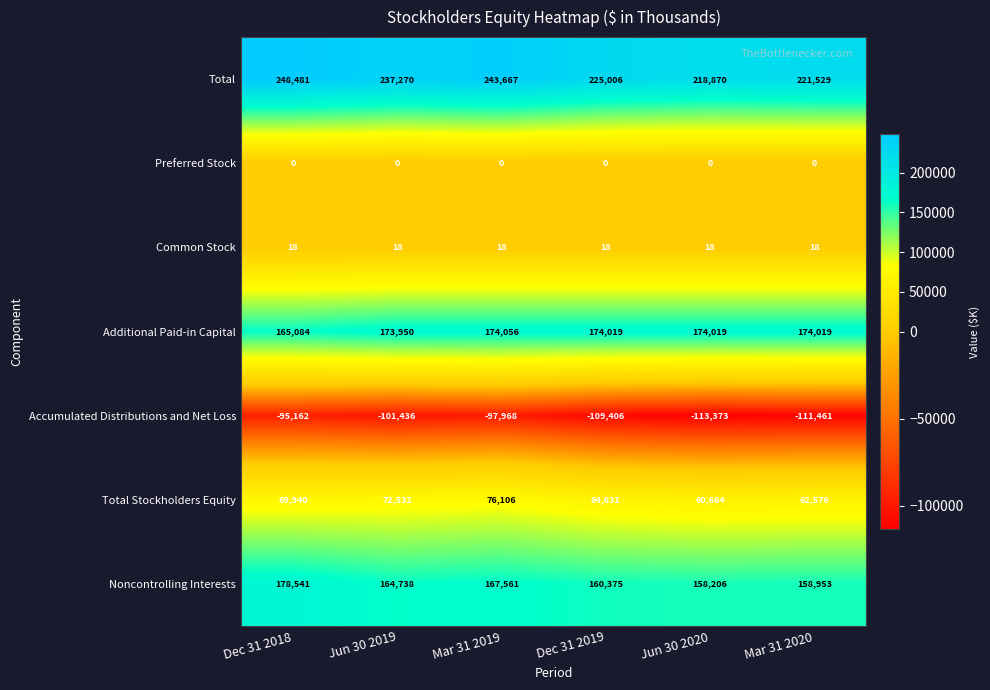

Count the number of data series in this chart.

7